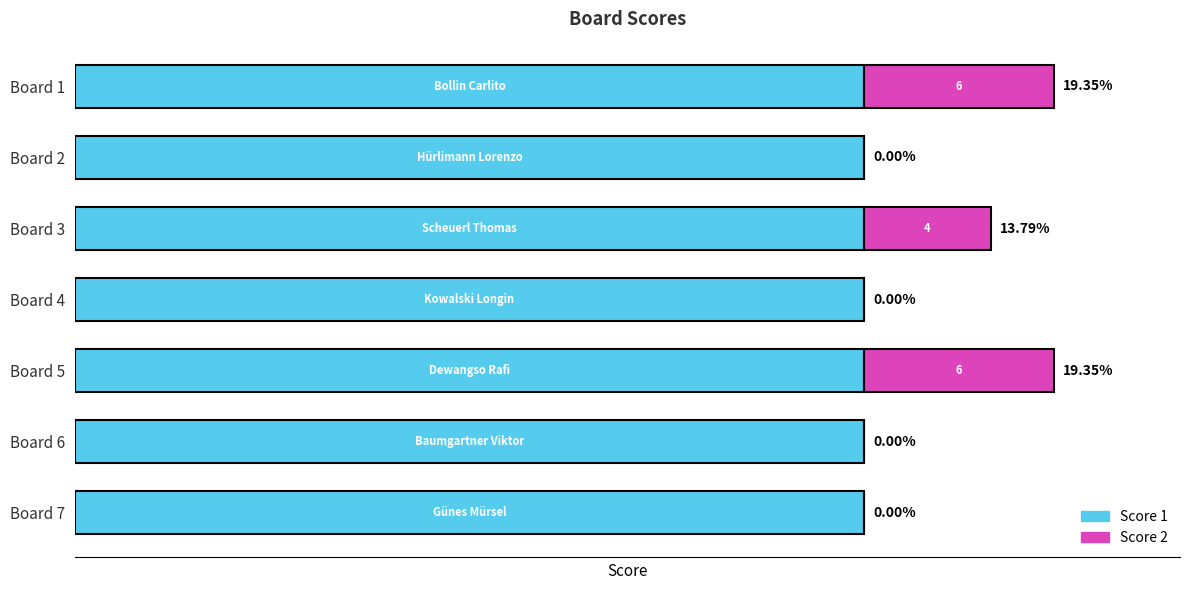

Reading left to right, what are all the values shown in this chart?

Score 1: 0.6	0.6	0.6	0.6	0.6	0.6	0.6
Score 2: 6.0	0.0	4.0	0.0	6.0	0.0	0.0